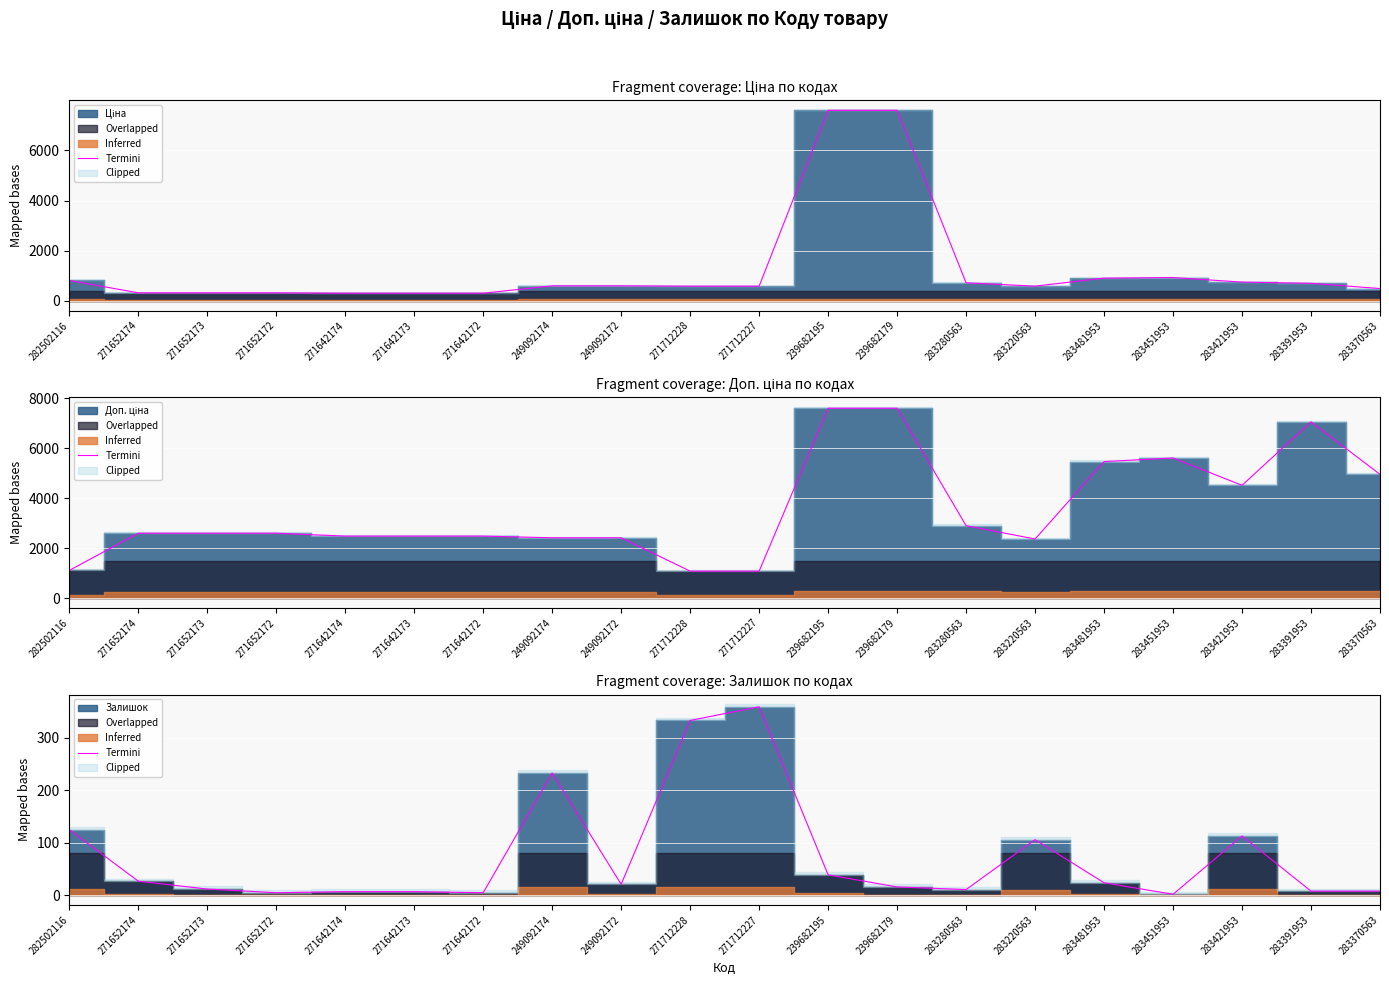

At which category does the data reach its first local valley?

271652172